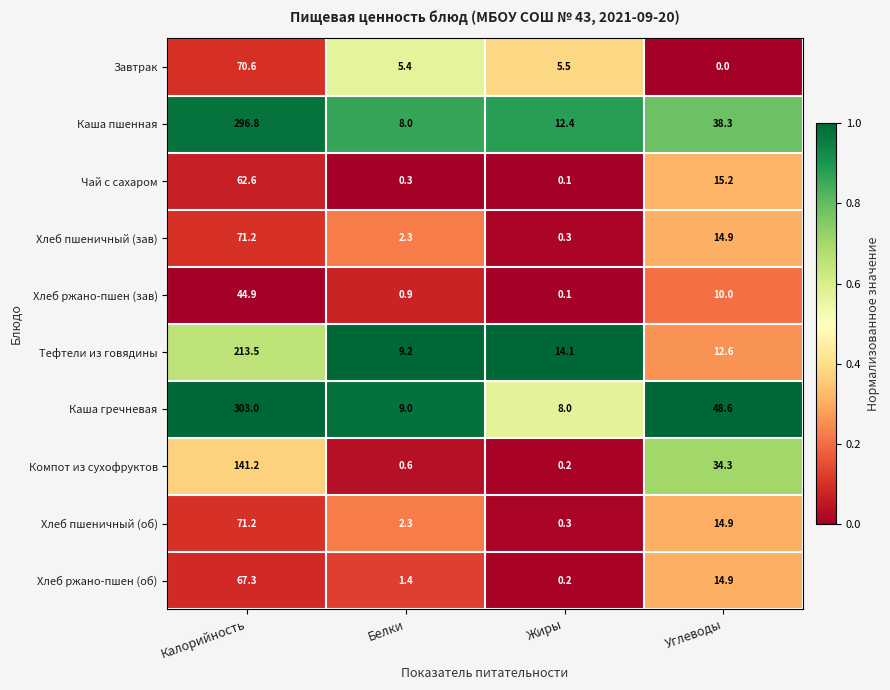

What is the sum of all Завтрак values?

81.5